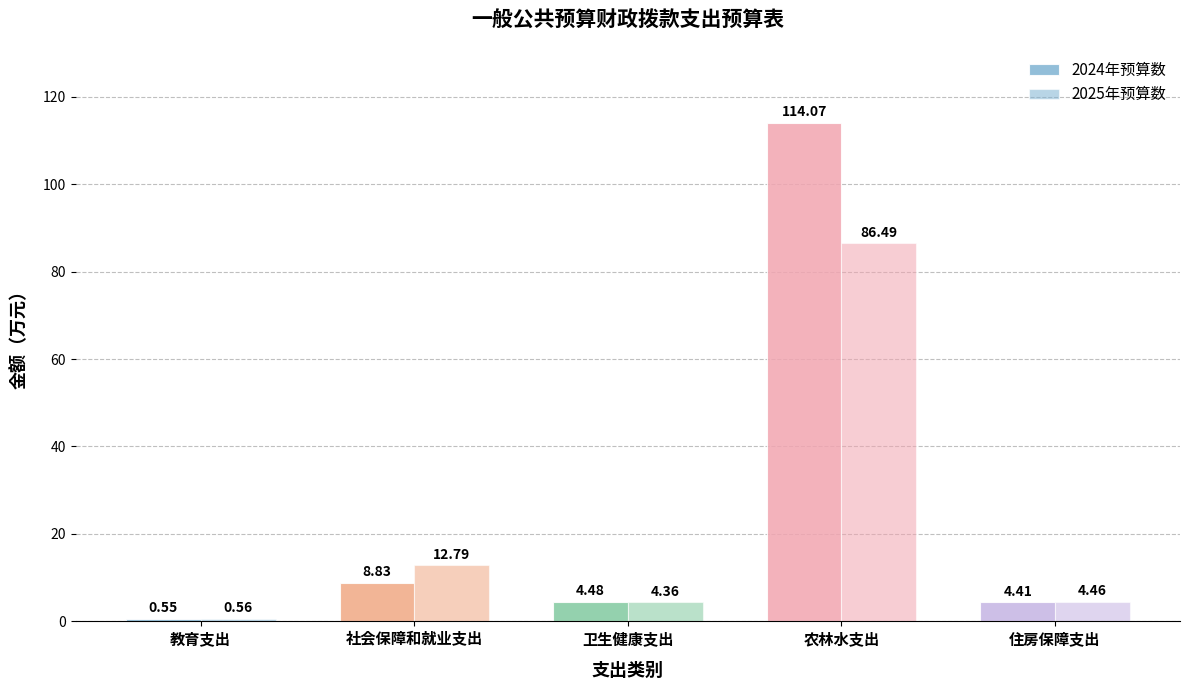

What is the maximum value shown in the chart?

114.1